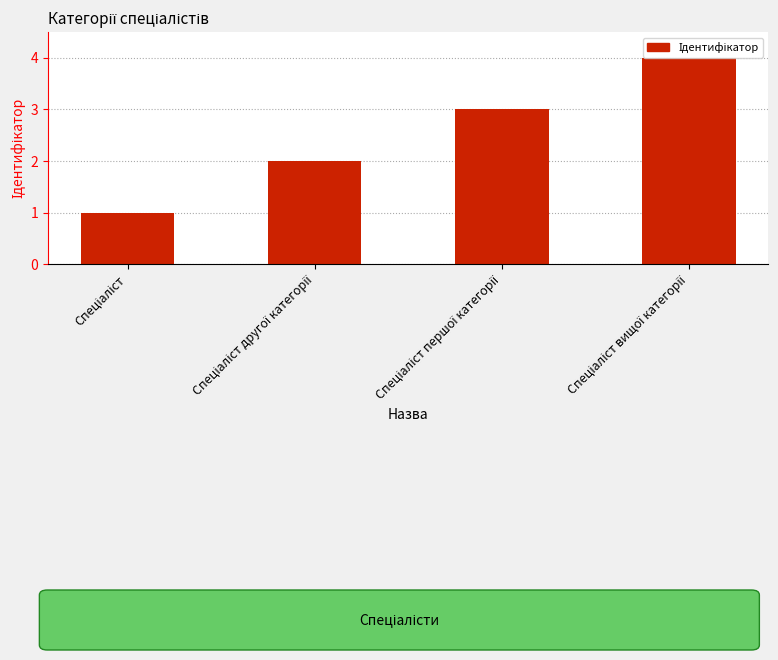

Reading right to left, what are all the values shown in this chart?

4	3	2	1